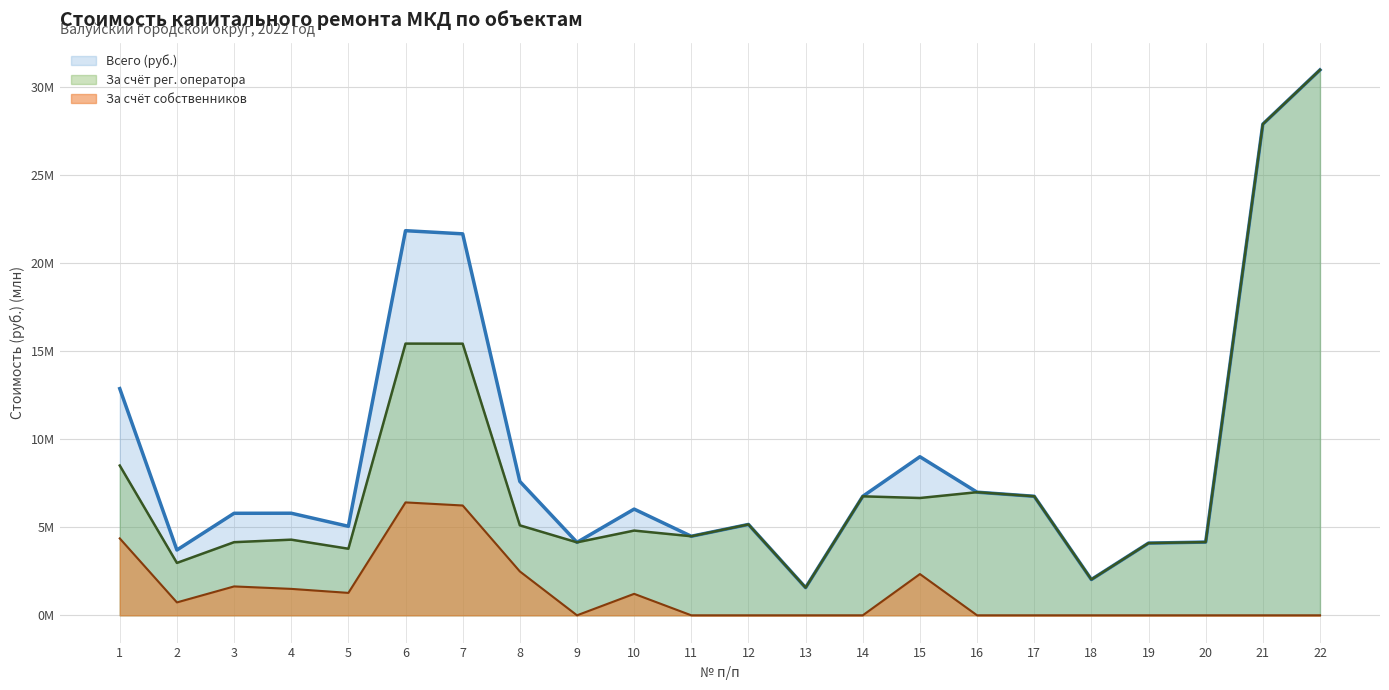

Does the chart display data point markers on the line(s)?

No